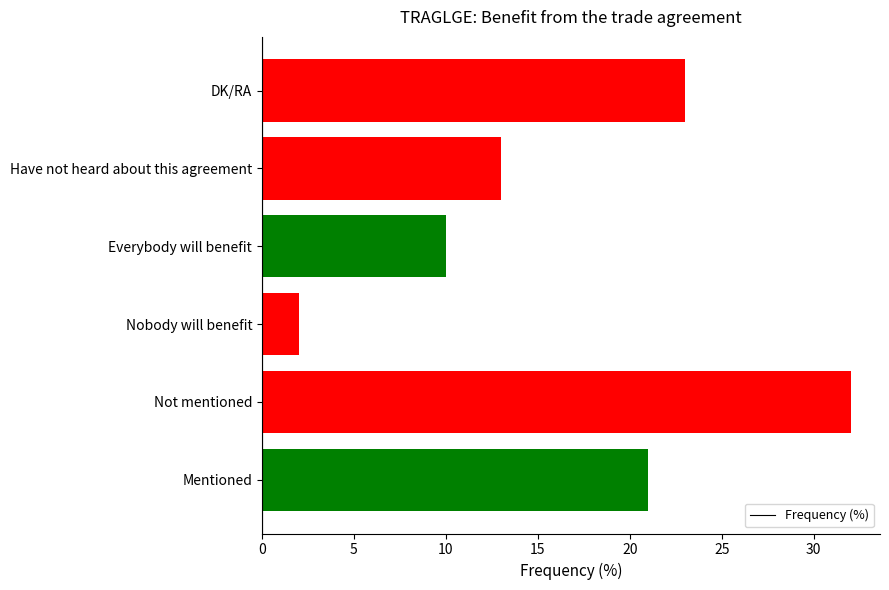

Which has a higher value, Have not heard about this agreement or Not mentioned?

Not mentioned